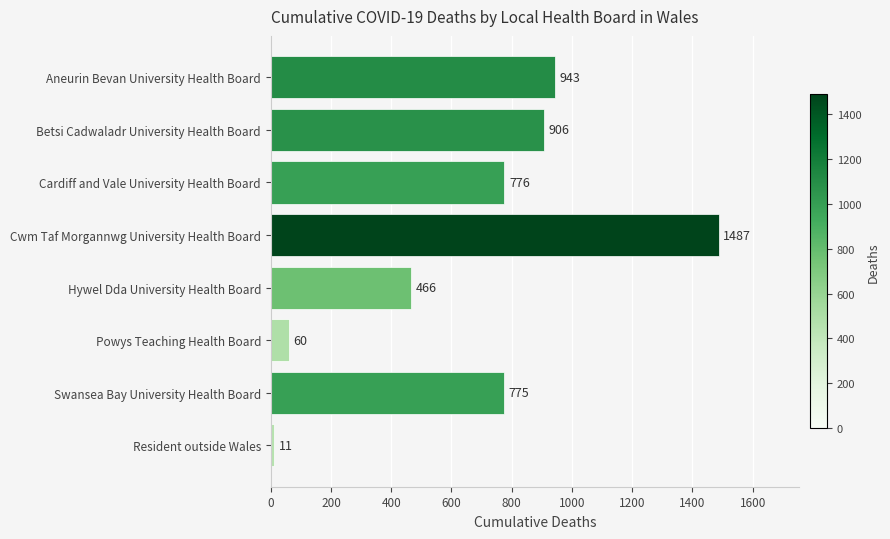

Are the bars grouped side by side (vs. stacked)?

No